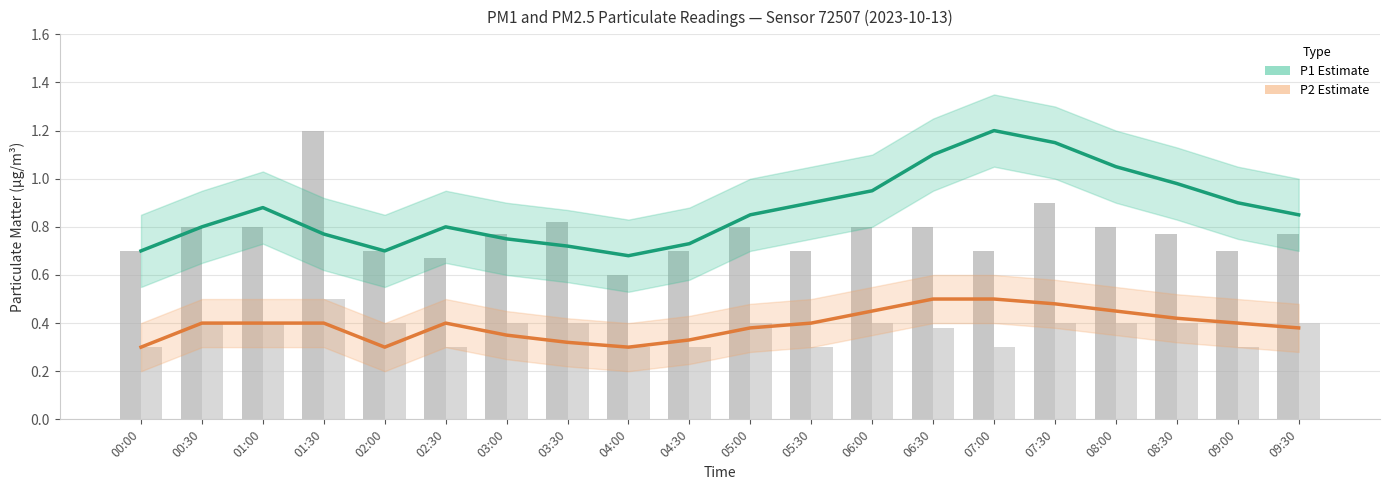

At which category is the sum across all series the highest?

07:30